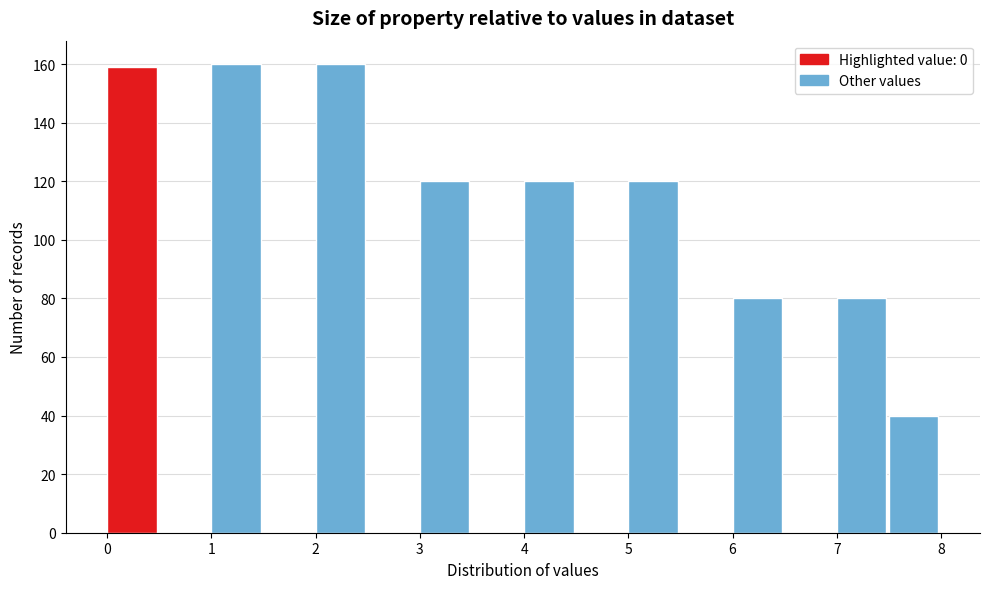

Reading left to right, list every bar in this chart as the range it spans on the x-axis followed by its height. The values are not printed on the chart, so give them approximately, as read against the axis.

0.0 to 0.5: 160
0.5 to 1.0: 0
1.0 to 1.5: 160
1.5 to 2.0: 0
2.0 to 2.5: 160
2.5 to 3.0: 0
3.0 to 3.5: 120
3.5 to 4.0: 0
4.0 to 4.5: 120
4.5 to 5.0: 0
5.0 to 5.5: 120
5.5 to 6.0: 0
6.0 to 6.5: 80
6.5 to 7.0: 0
7.0 to 7.5: 80
7.5 to 8.0: 40